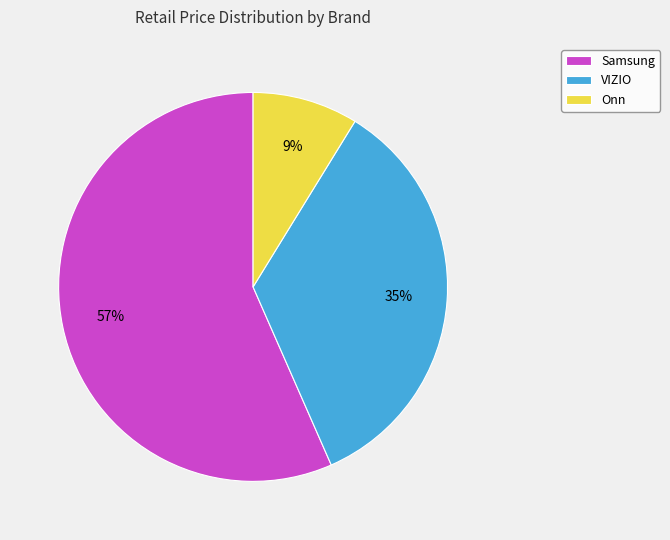

Which slice is the smallest?

Onn